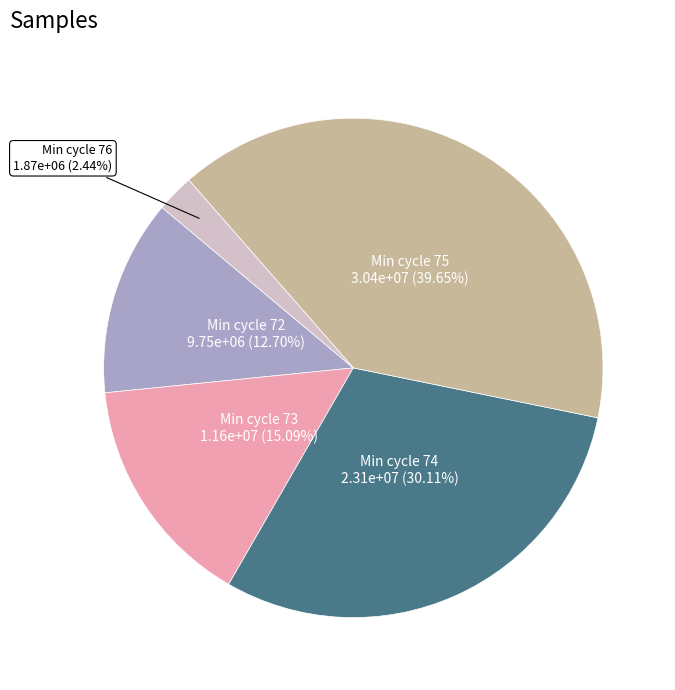

Is there any slice that represents more than half of the pie?

No